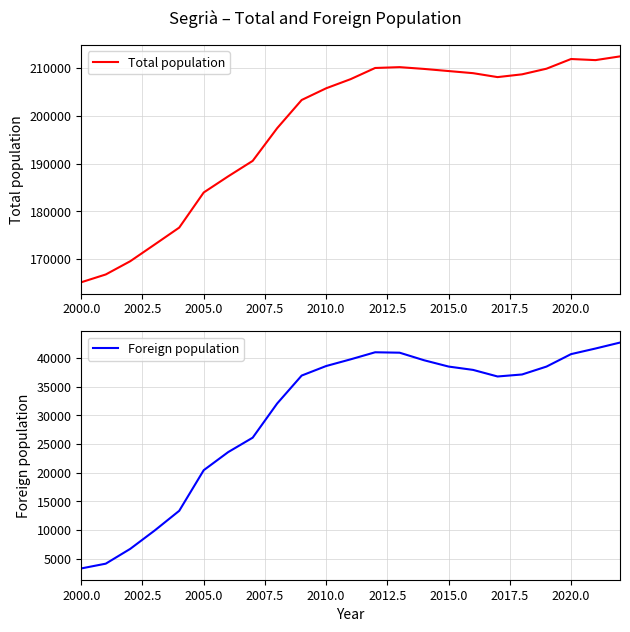

What is the lowest value of the Foreign population series?

3336